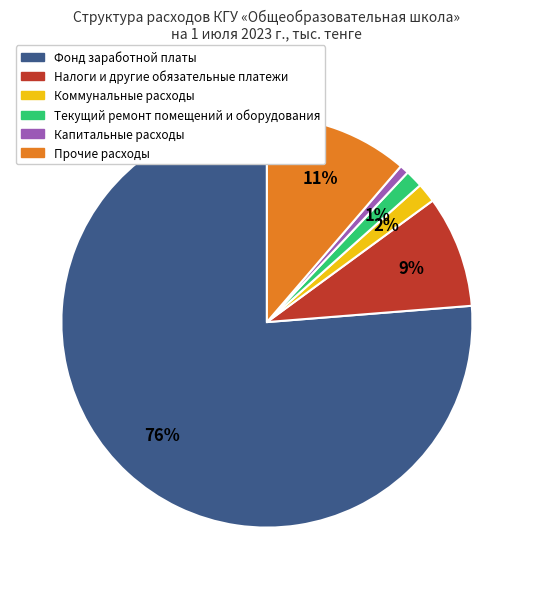

To the nearest percent, what is the average slice percentage?

17%